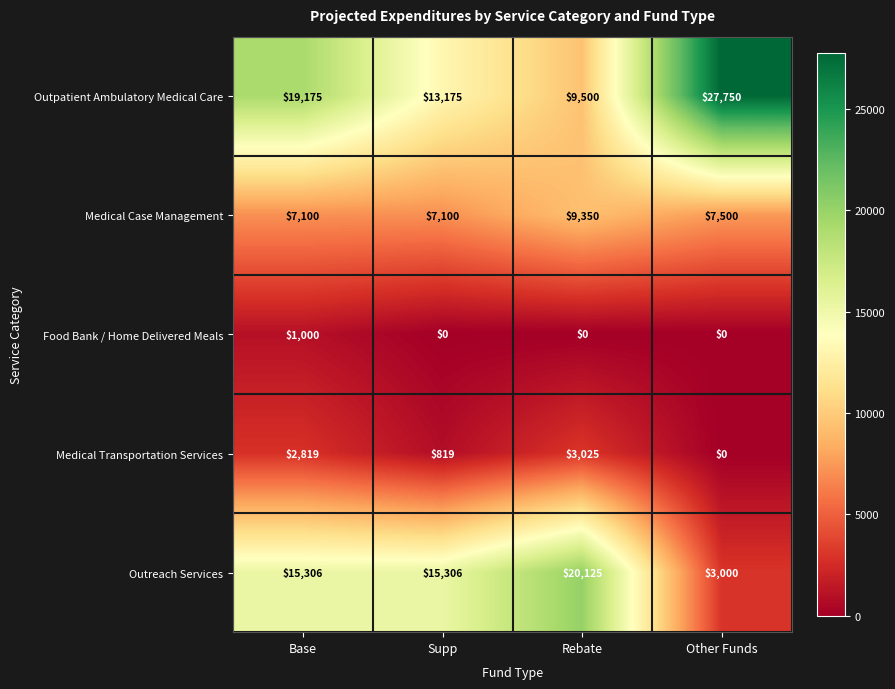

Reading left to right, transcribe all the data shown in this chart.

Outpatient Ambulatory Medical Care: 19175	13175	9500	27750
Medical Case Management: 7100	7100	9350	7500
Food Bank / Home Delivered Meals: 1000	0	0	0
Medical Transportation Services: 2819	819	3025	0
Outreach Services: 15306	15306	20125	3000